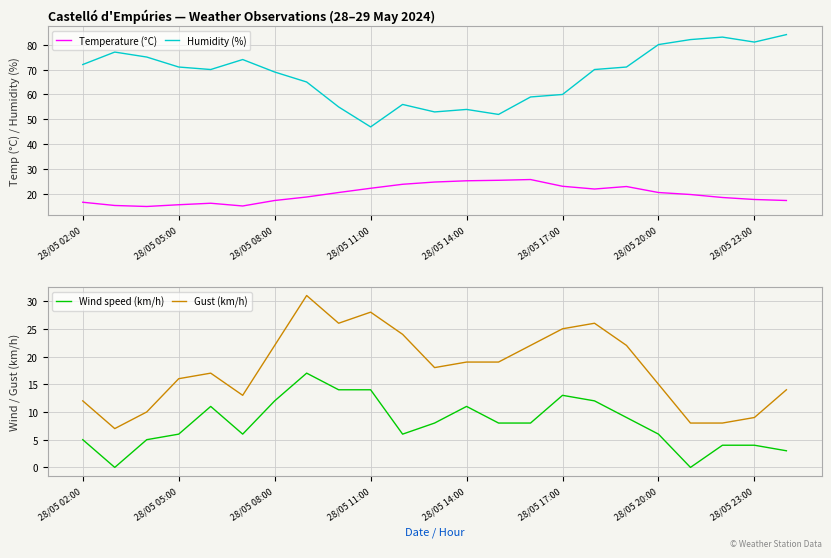

Is it true that Wind speed (km/h) equals 7 at 28/05 17:00?

False